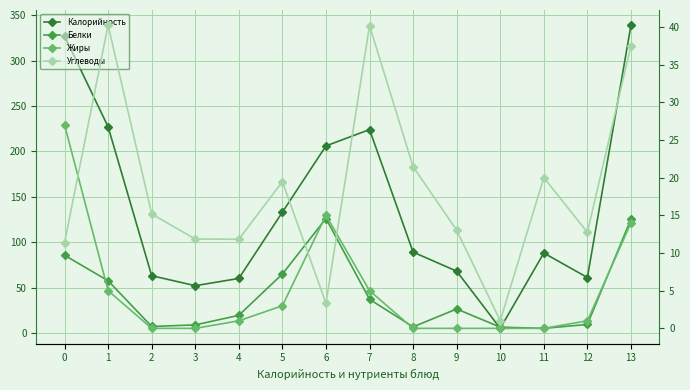

In Калорийность, how many points are lower than both neighbors (excluding endpoints)?

3